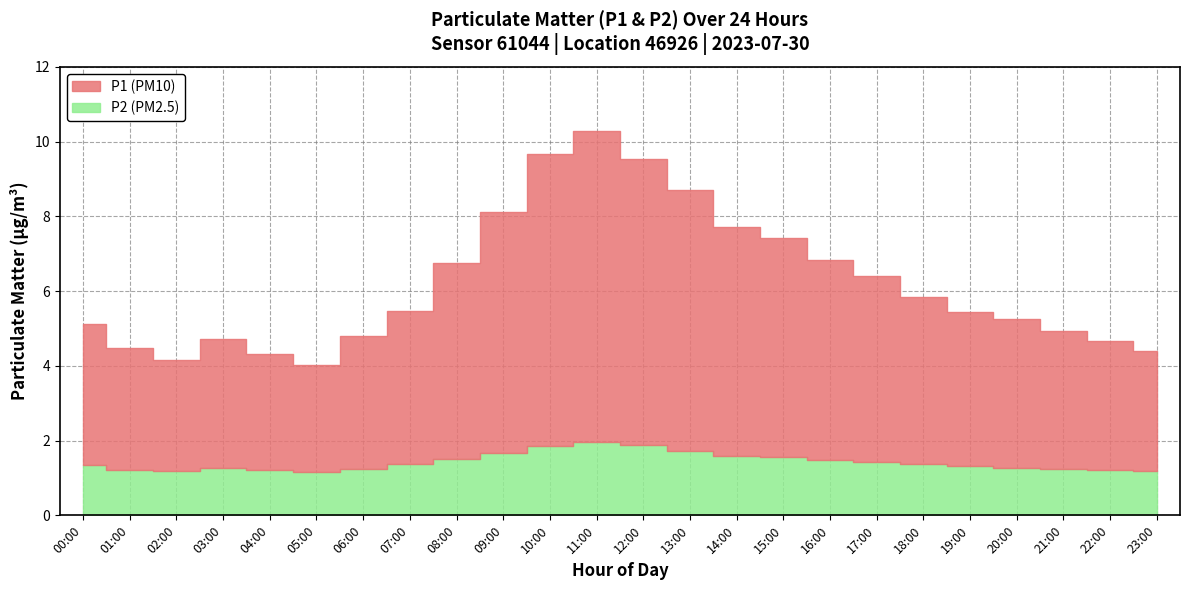

At which label is P2 closest to 1?

05:00